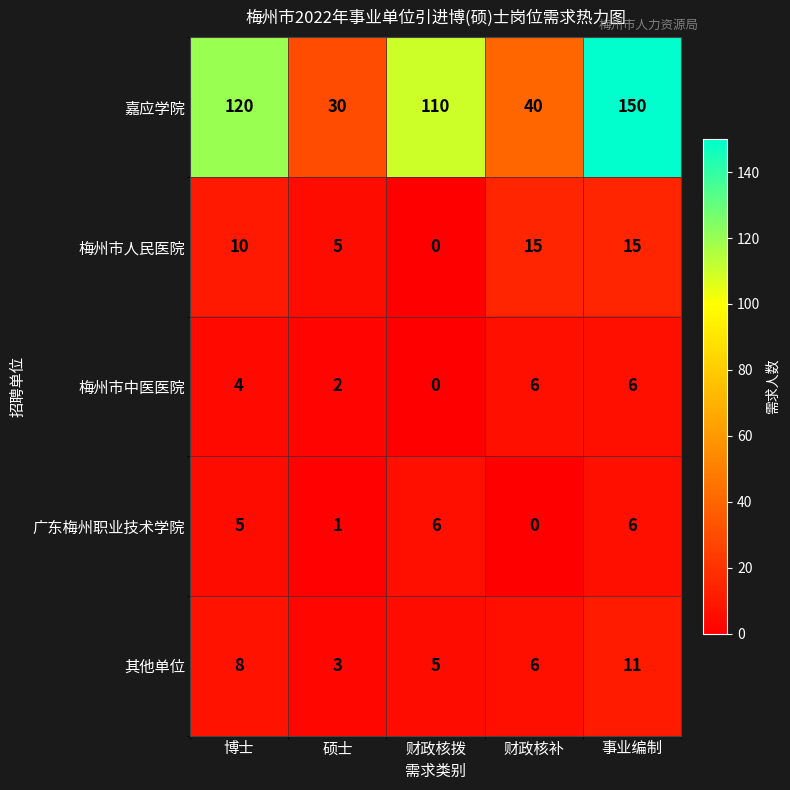

Is it true that 梅州市中医医院 equals 0 at 财政核拨?

True